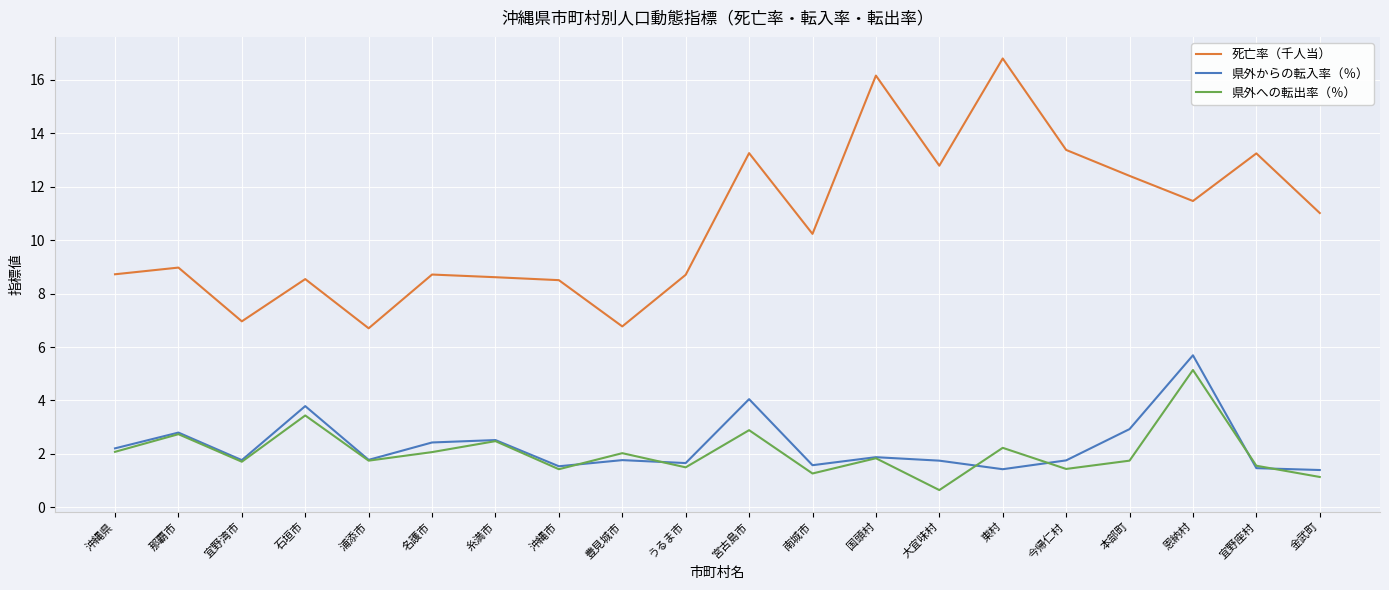

Count the number of categories in the chart.

20